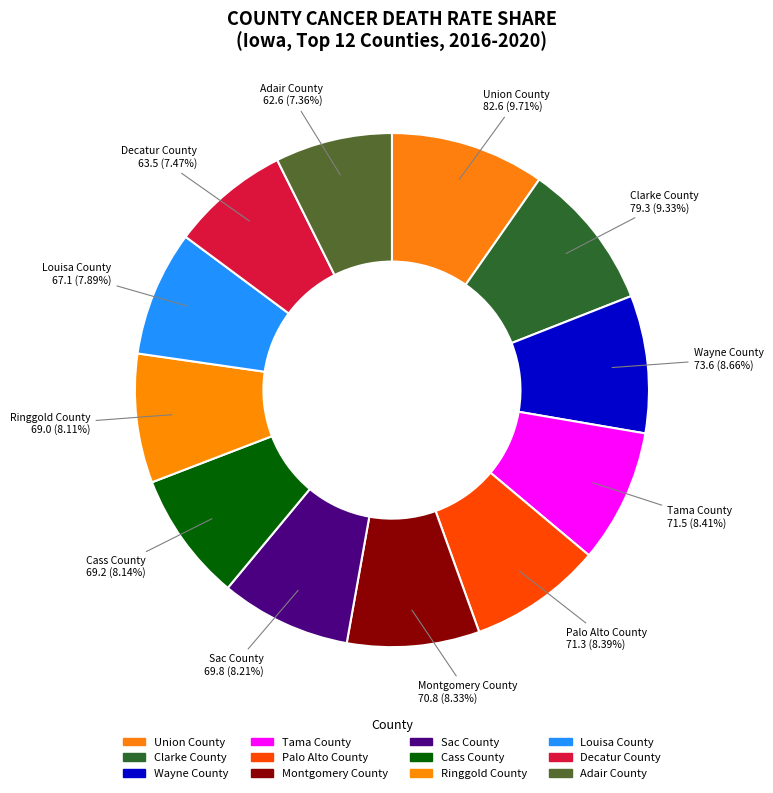

How many slices are in this pie chart?

12